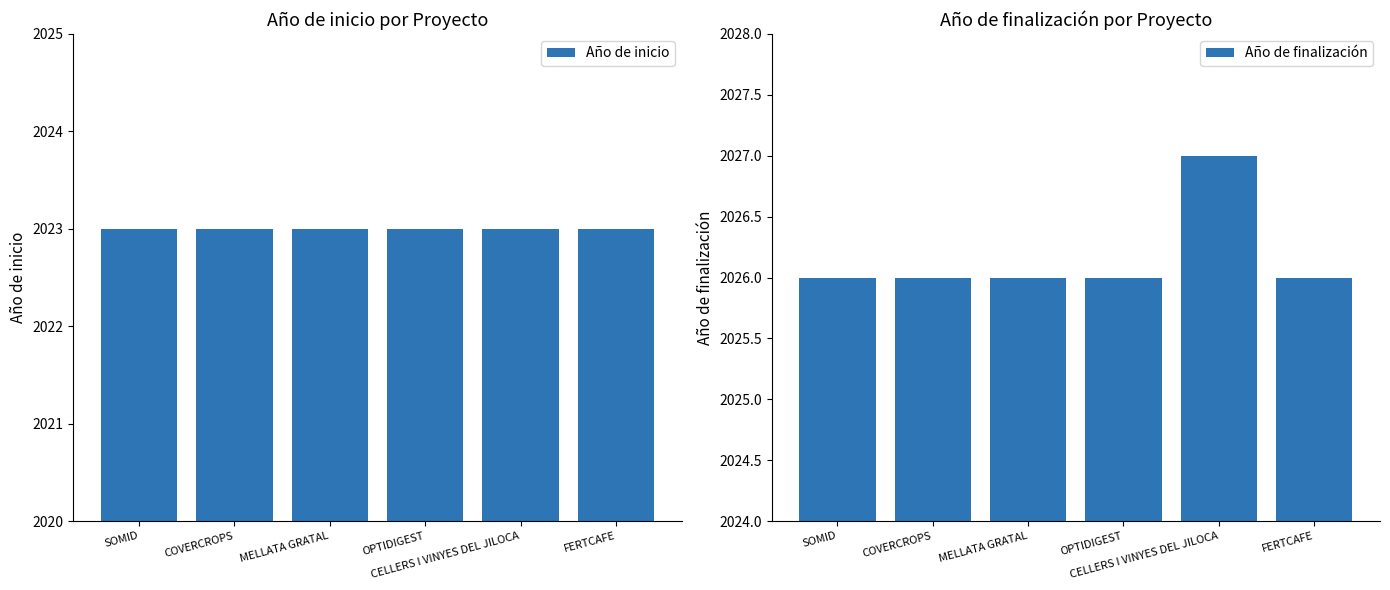

Reading left to right, list all the values displayed in this chart.

Año de inicio: 2023	2023	2023	2023	2023	2023
Año de finalización: 2026	2026	2026	2026	2027	2026